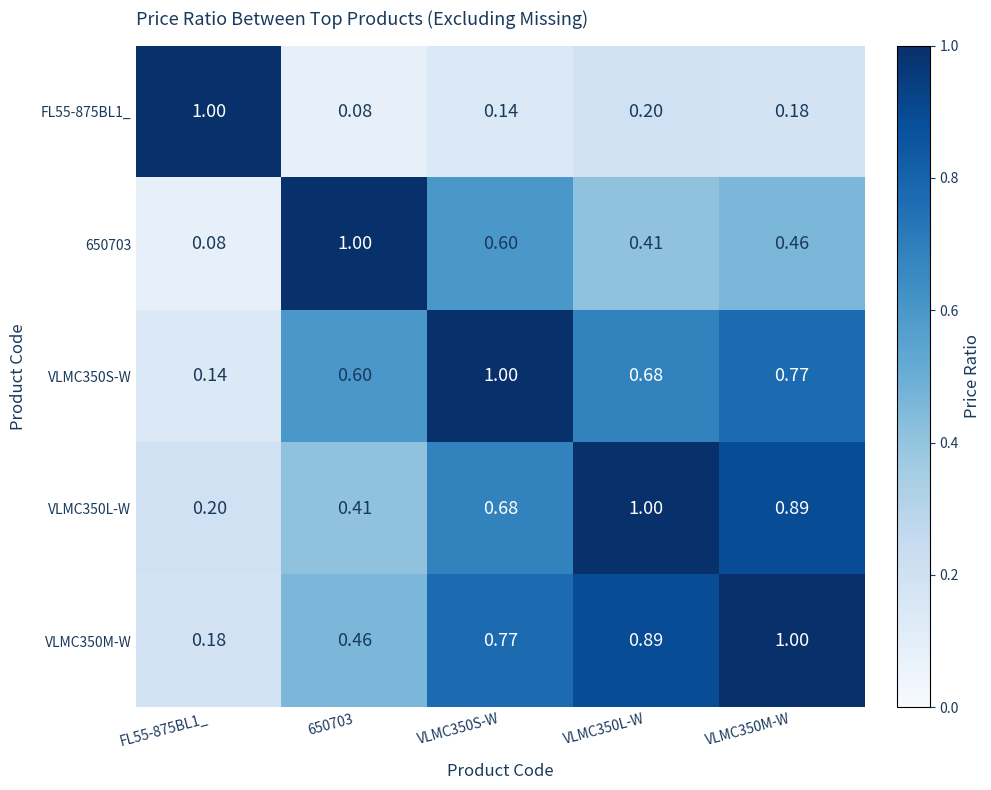

Is the value of FL55-875BL1_ at VLMC350M-W greater than the value of VLMC350L-W at VLMC350S-W?

No